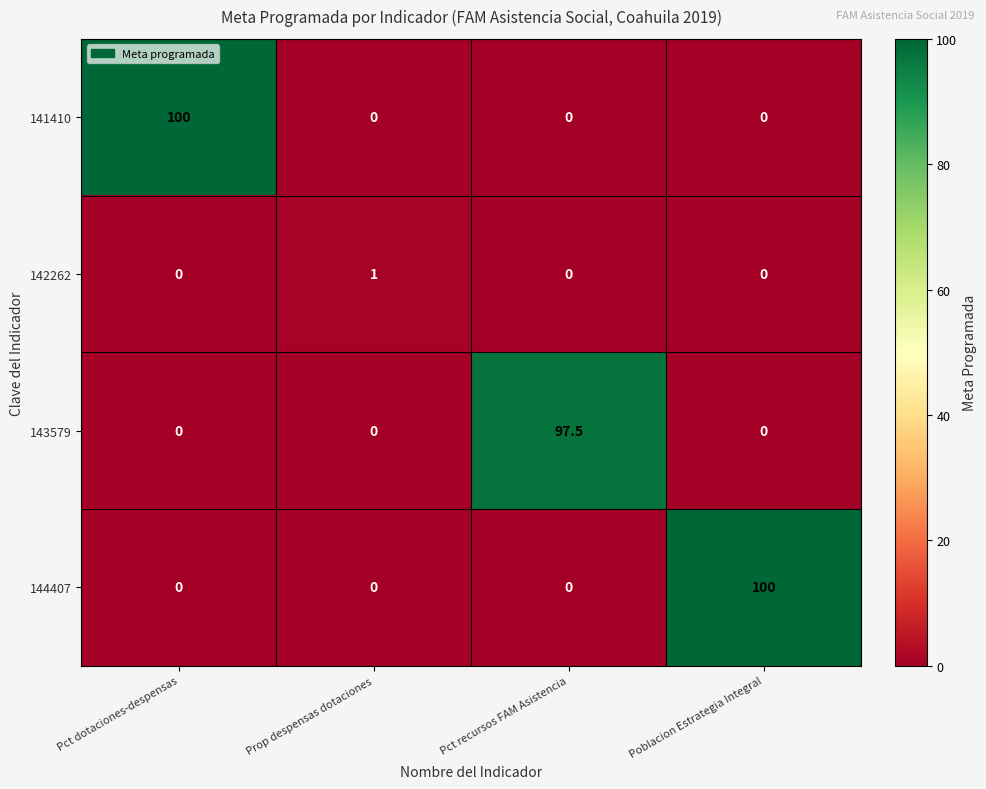

True or false: 143579 has a value of 97.5 at Pct recursos FAM Asistencia.

True